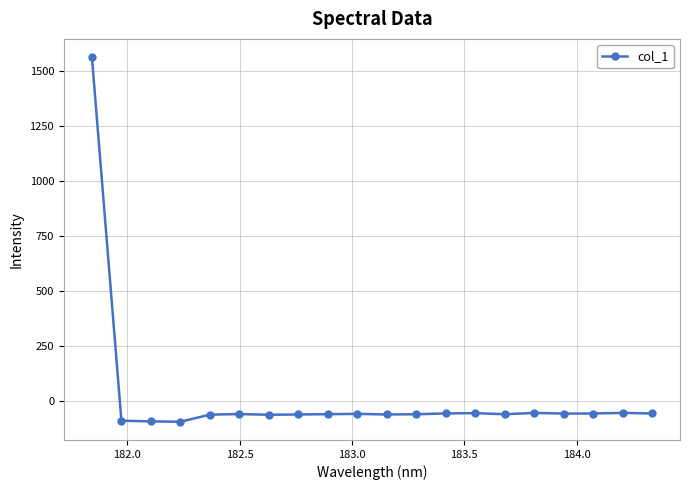

What is the average value?

18.1